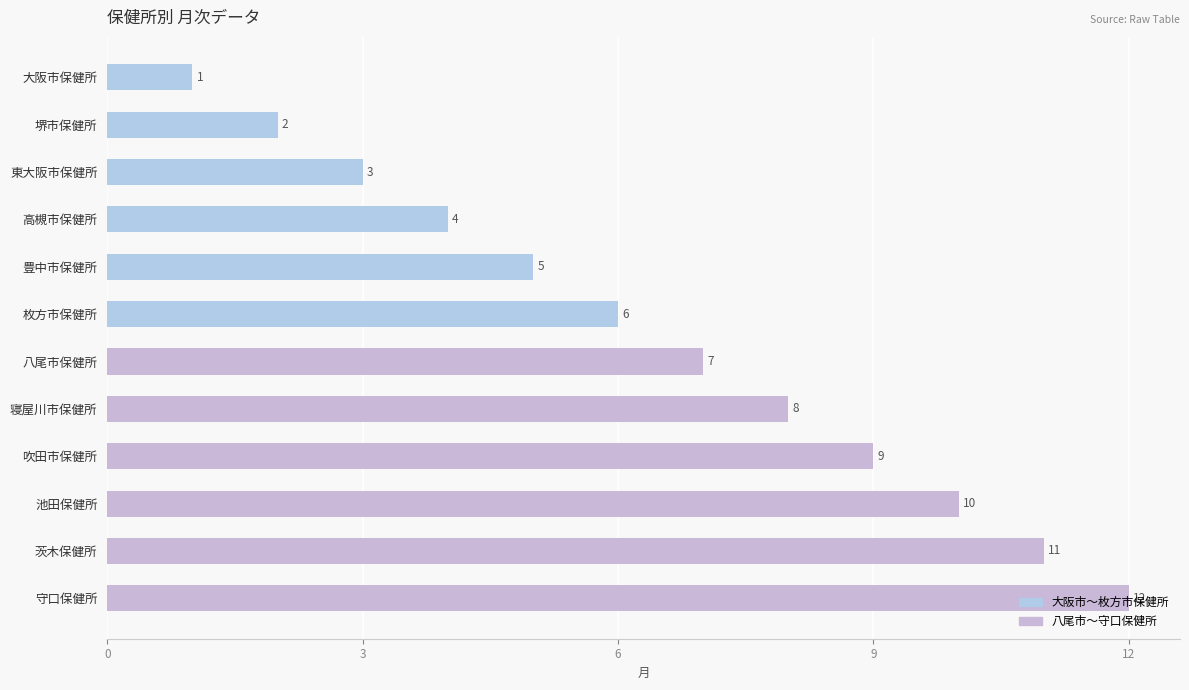

How many bars are there in total?

12